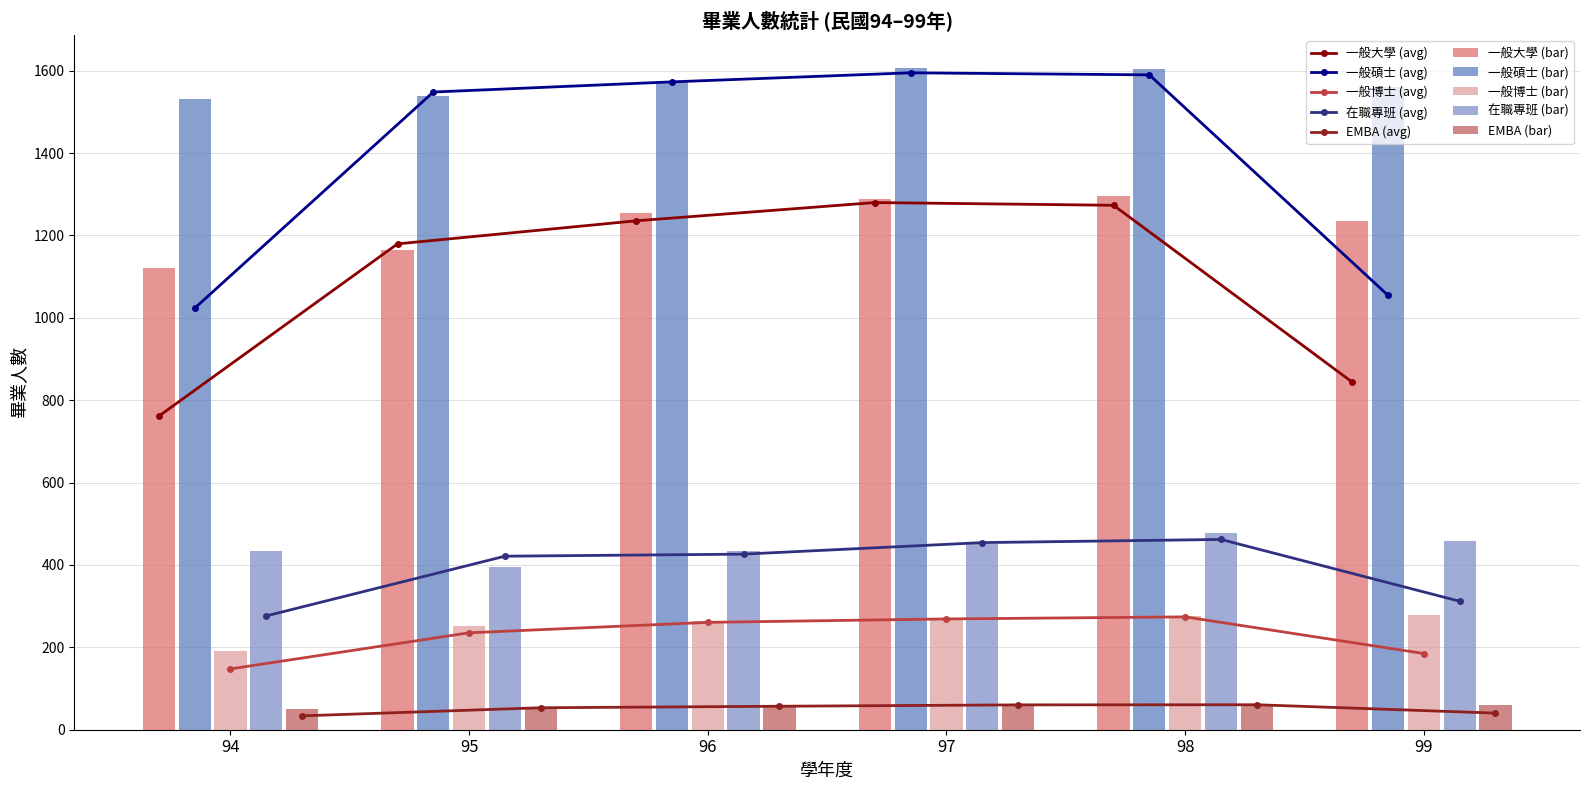

Reading left to right, what are all the values shown in this chart?

一般大學: 94=1120	95=1164	96=1255	97=1288	98=1297	99=1235
一般碩士: 94=1532	95=1538	96=1575	97=1606	98=1604	99=1560
一般博士: 94=191	95=252	96=263	97=267	98=277	99=278
在職專班: 94=435	95=394	96=435	97=450	98=478	99=458
EMBA: 94=50	95=51	96=59	97=61	98=61	99=60